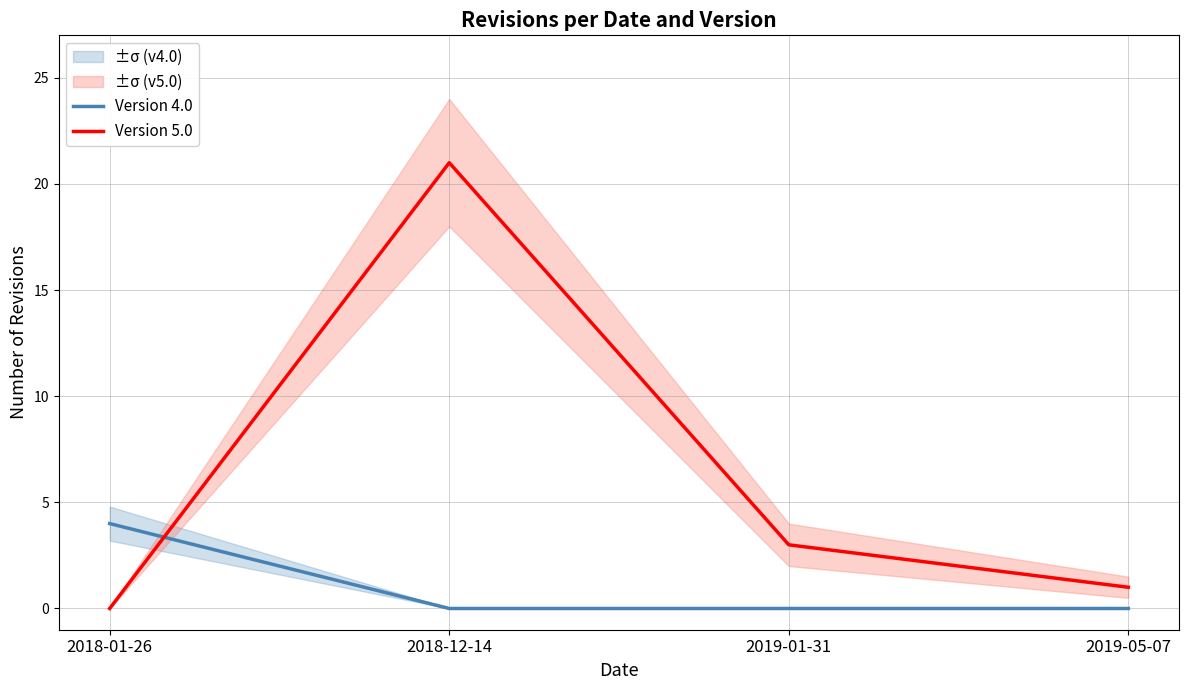

Reading right to left, what are all the values shown in this chart?

Version 4.0: 2019-05-07=0	2019-01-31=0	2018-12-14=0	2018-01-26=4
Version 5.0: 2019-05-07=1	2019-01-31=3	2018-12-14=21	2018-01-26=0